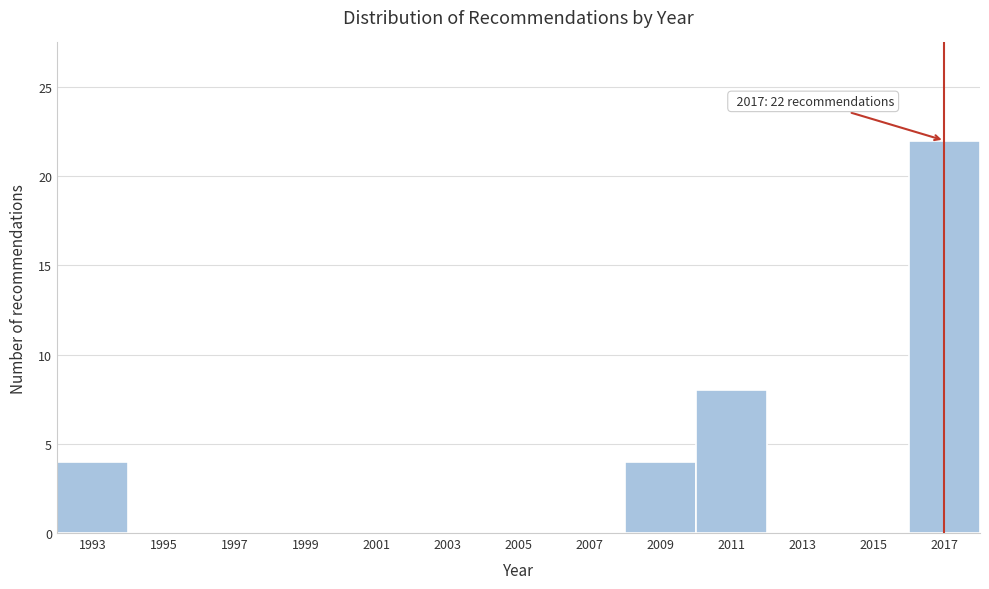

Reading right to left, what are all the values shown in this chart?

2017=22	2015=0	2013=0	2011=8	2009=4	2007=0	2005=0	2003=0	2001=0	1999=0	1997=0	1995=0	1993=4